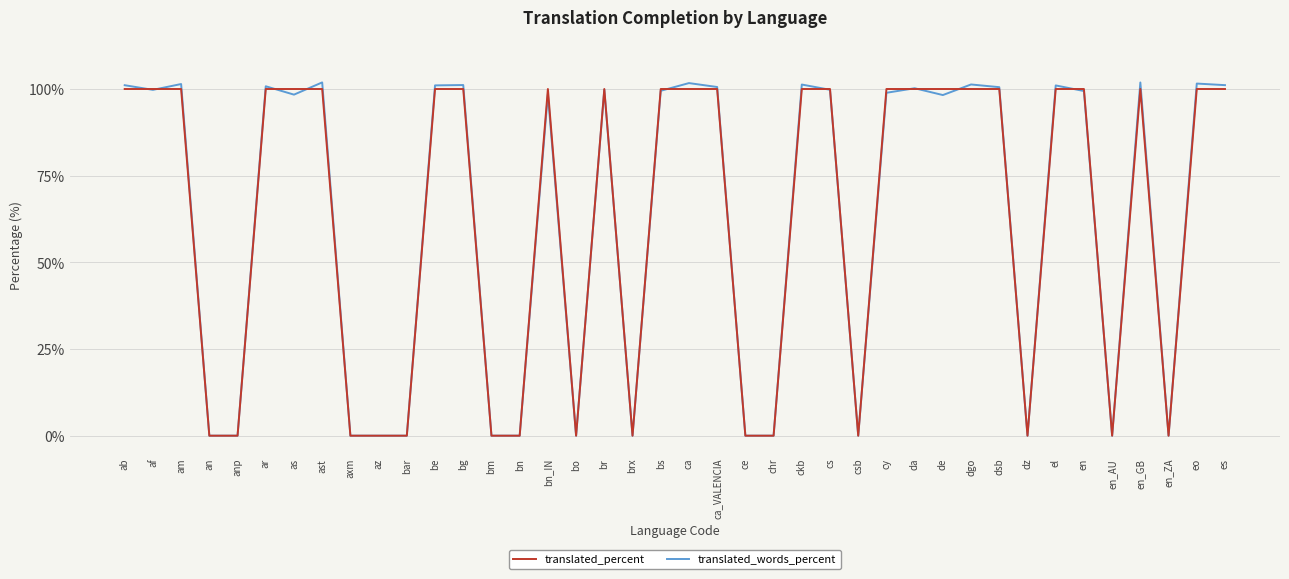

Read the translated_words_percent value at ab.

101.1